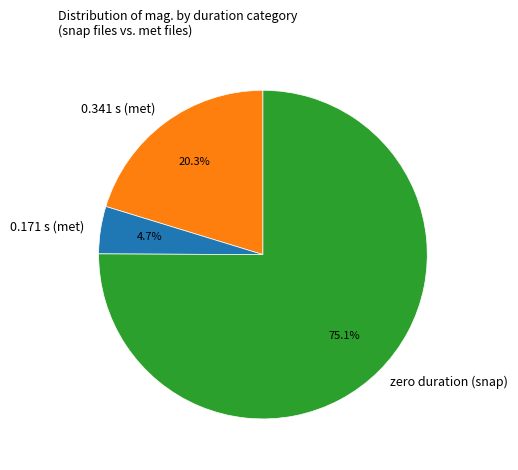

Rank the categories by value from highest to lowest.

zero duration (snap), 0.341 s (met), 0.171 s (met)